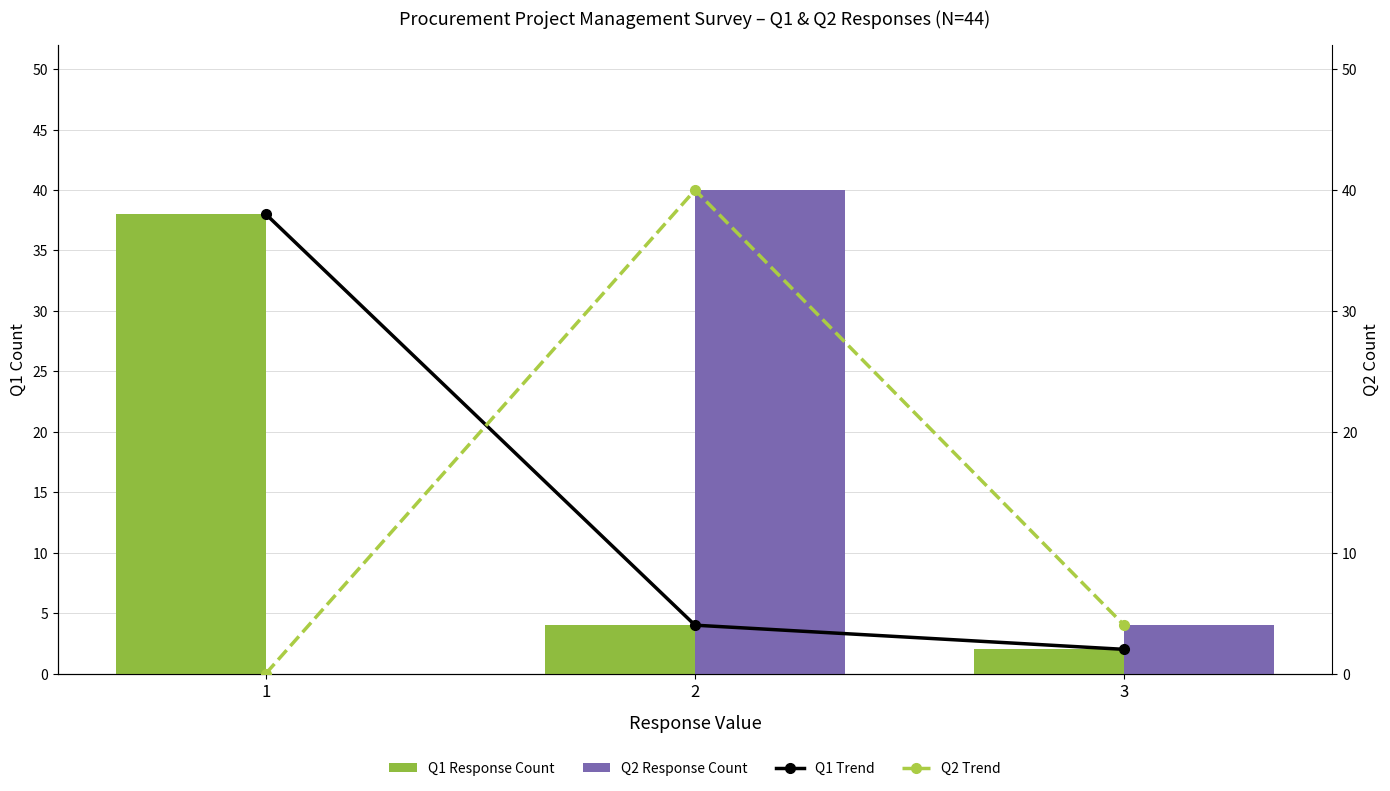

What is the sum of the Q1 Trend values at 1 and 3?

40